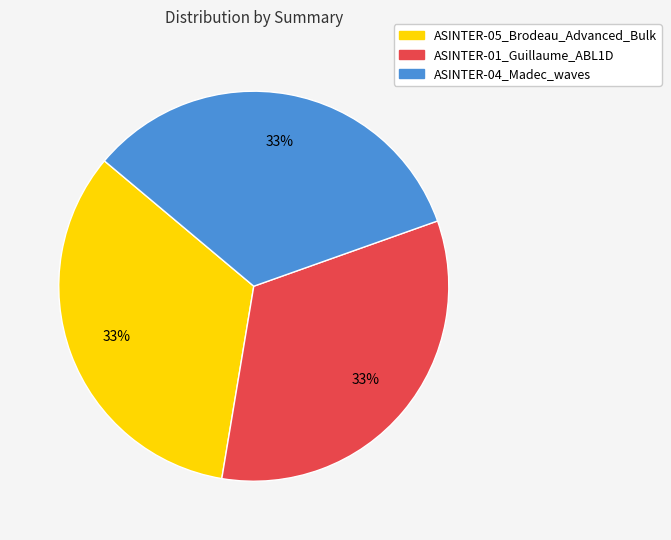

What percentage is the ASINTER-01_Guillaume_ABL1D slice, to the nearest percent?

33%